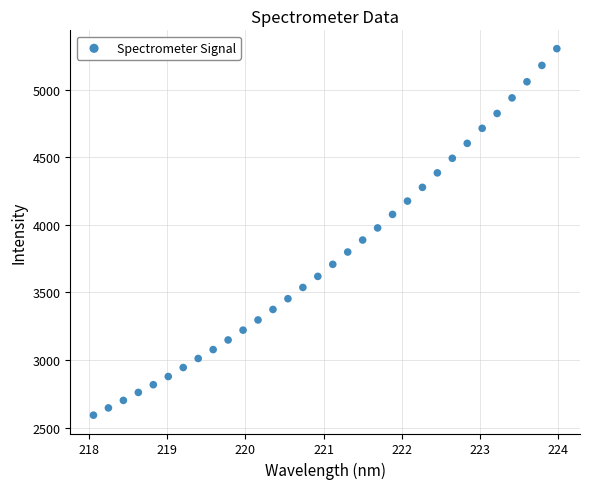

Count the number of points in this scatter plot.

32